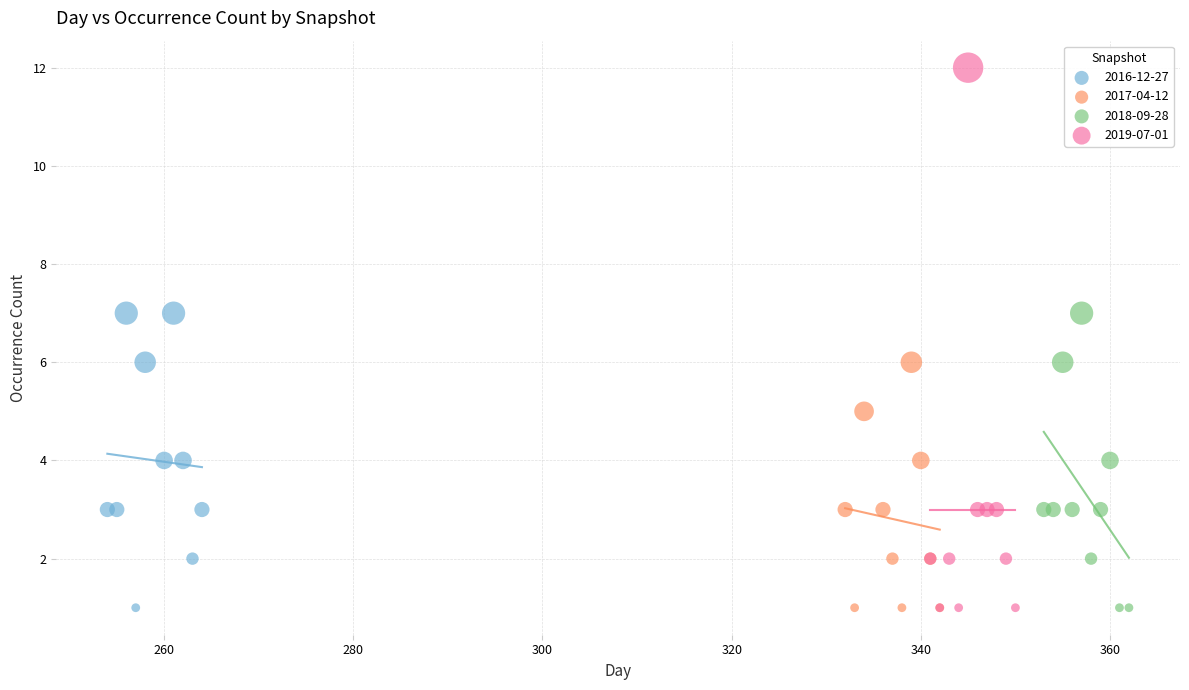

Which series has the largest Y range (max minus min)?

2019-07-01